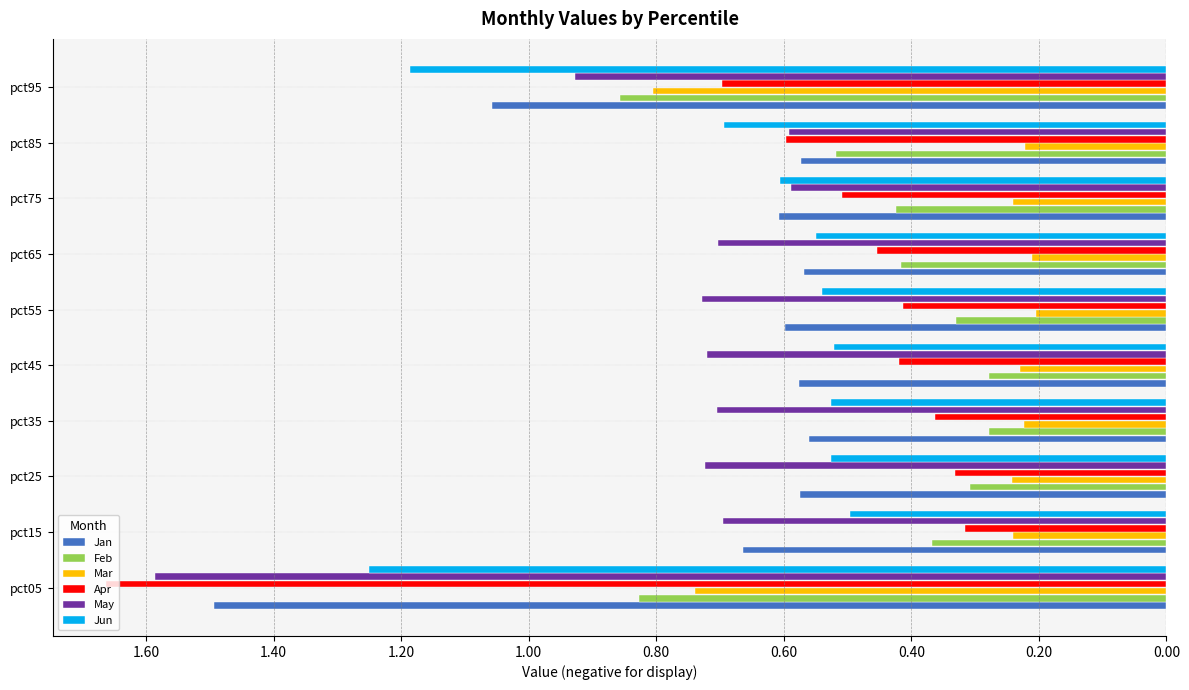

What are all the series names shown in the legend?

Jan, Feb, Mar, Apr, May, Jun